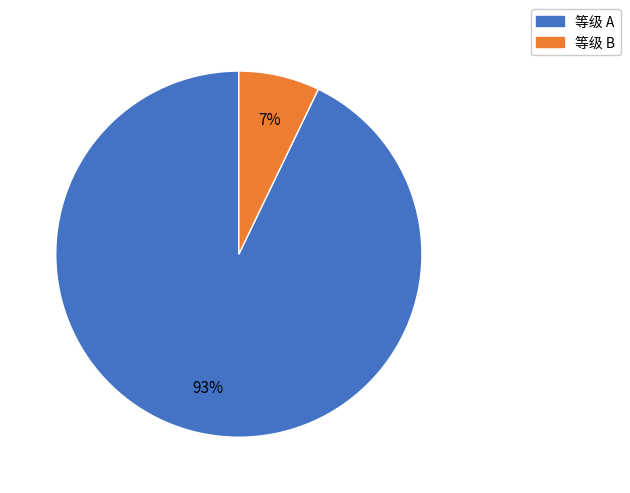

Does any single category account for the majority?

Yes